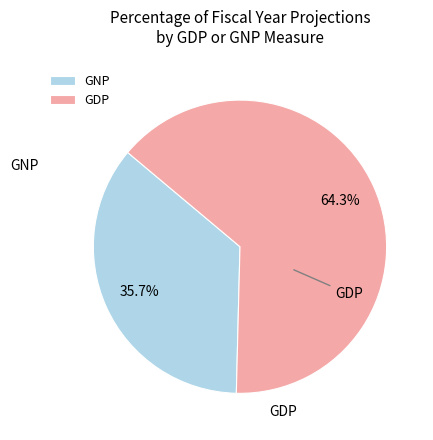

Does GNP represent more than half of the total?

No